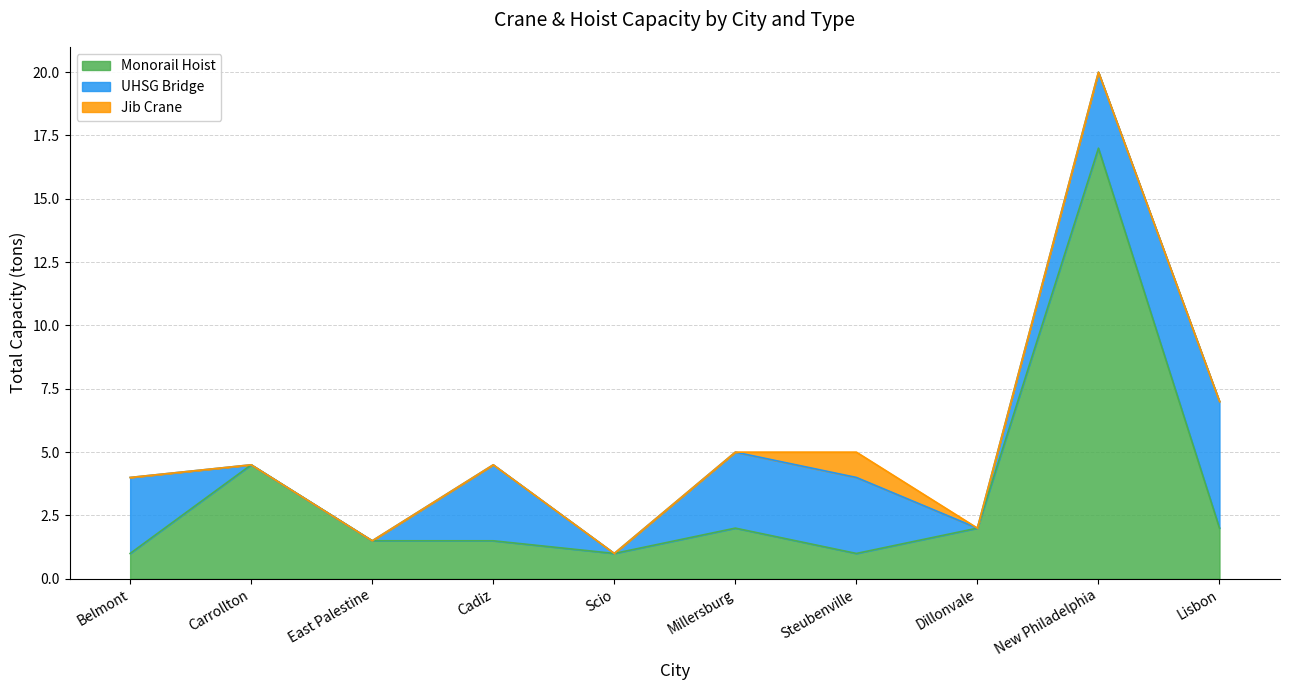

After their last crossing, which series has the higher values: Monorail Hoist or UHSG Bridge?

UHSG Bridge